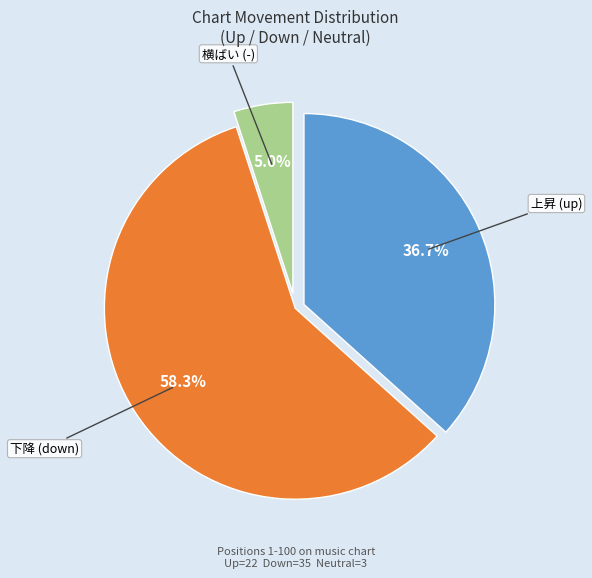

Does any single category account for the majority?

Yes